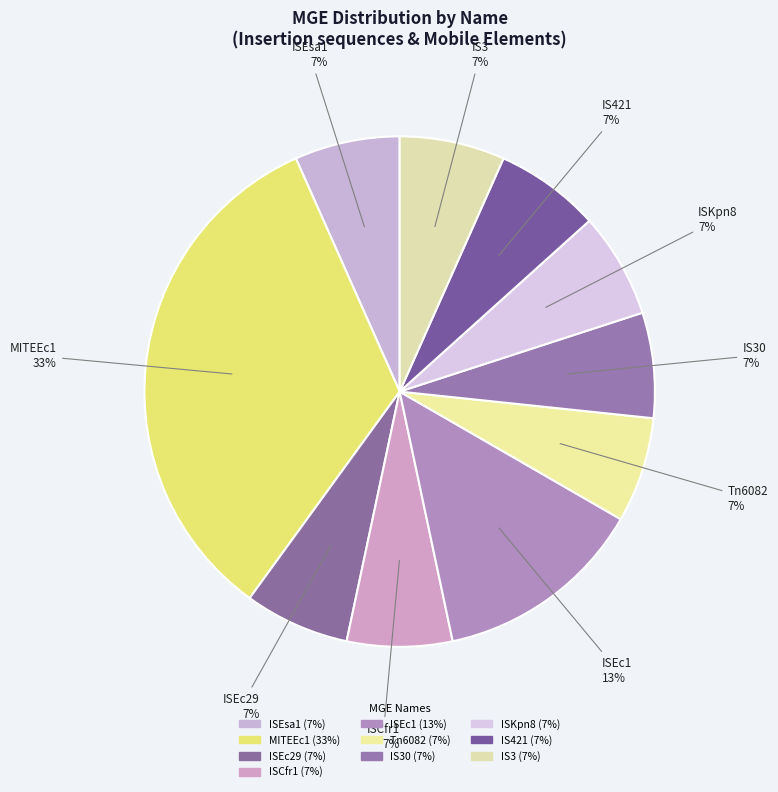

Which category has the biggest portion of the pie?

MITEEc1